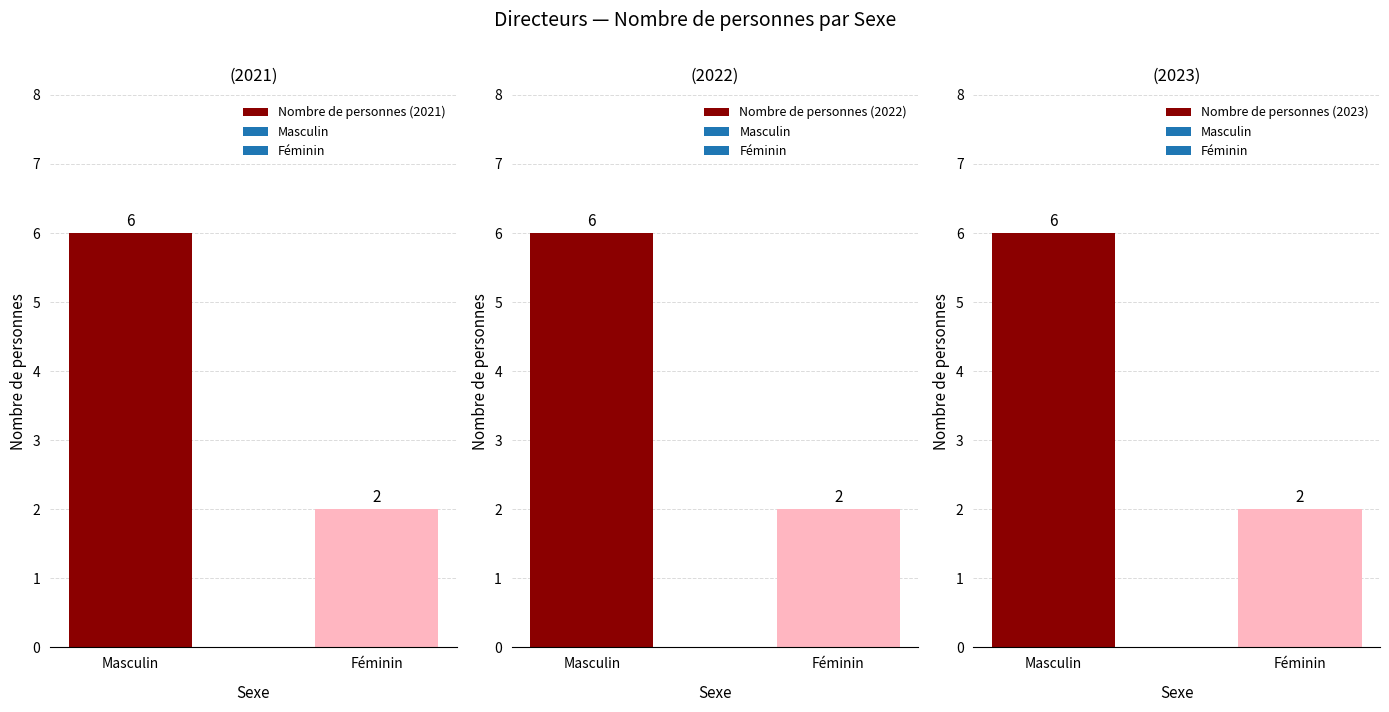

Does the chart contain any negative values?

No